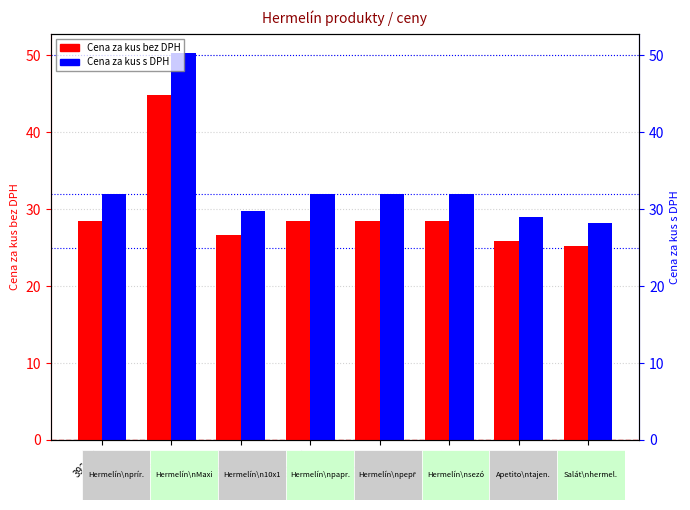

What is the sum of the Cena za kus bez DPH values at 339501 and 327489?

53.7